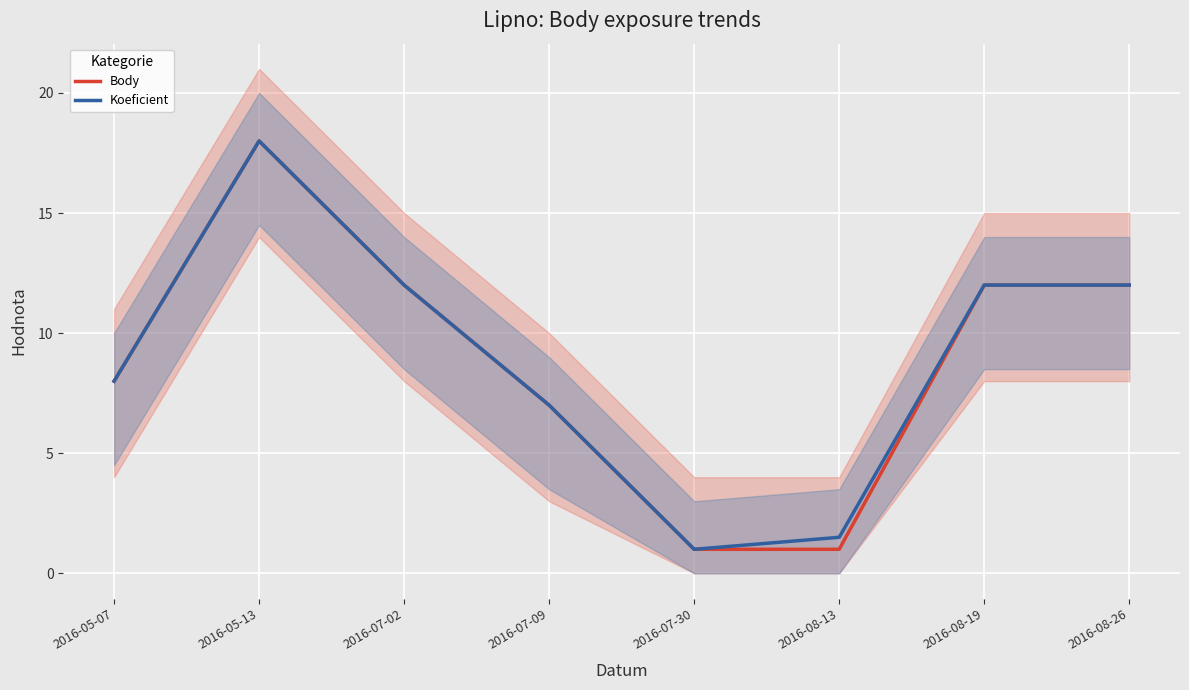

What is the difference between the second highest and second lowest values in the Body series?

11.0